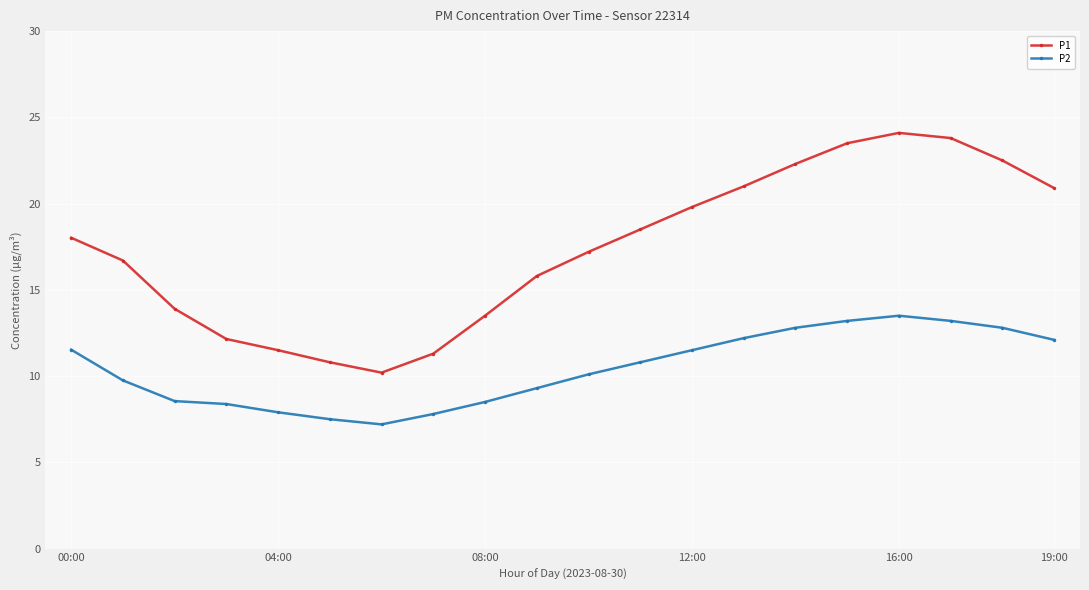

True or false: P1 has more than 1 points higher than both neighbors.

False